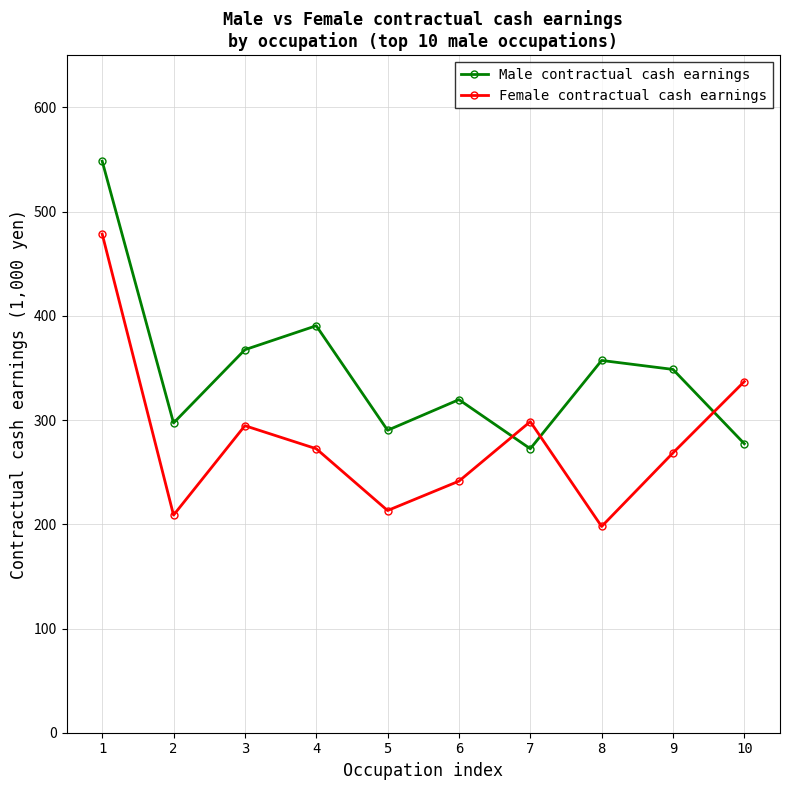

Which series changed the most between 1 and 4?

Female contractual cash earnings